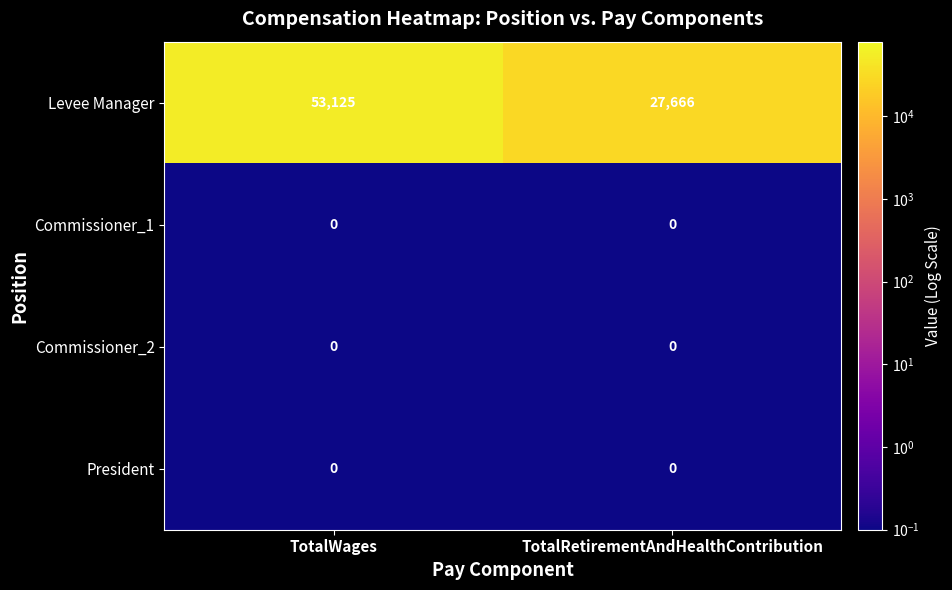

Which series changed the most between TotalWages and TotalRetirementAndHealthContribution?

Levee Manager